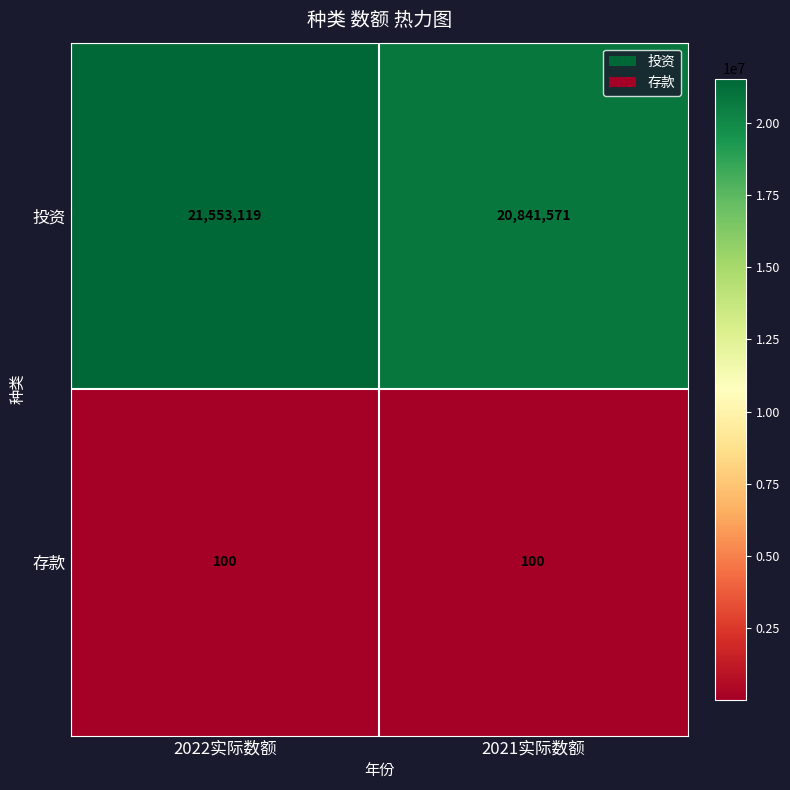

What is the spread (max minus min) of values at 2021实际数额?

20841471